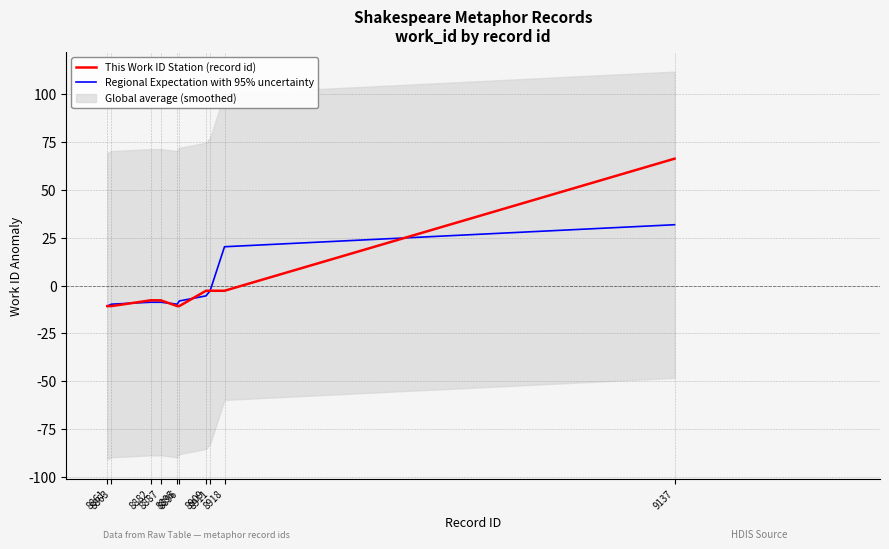

What is the sum of the Regional Expectation with 95% uncertainty values at 8861 and 8882?

-19.4